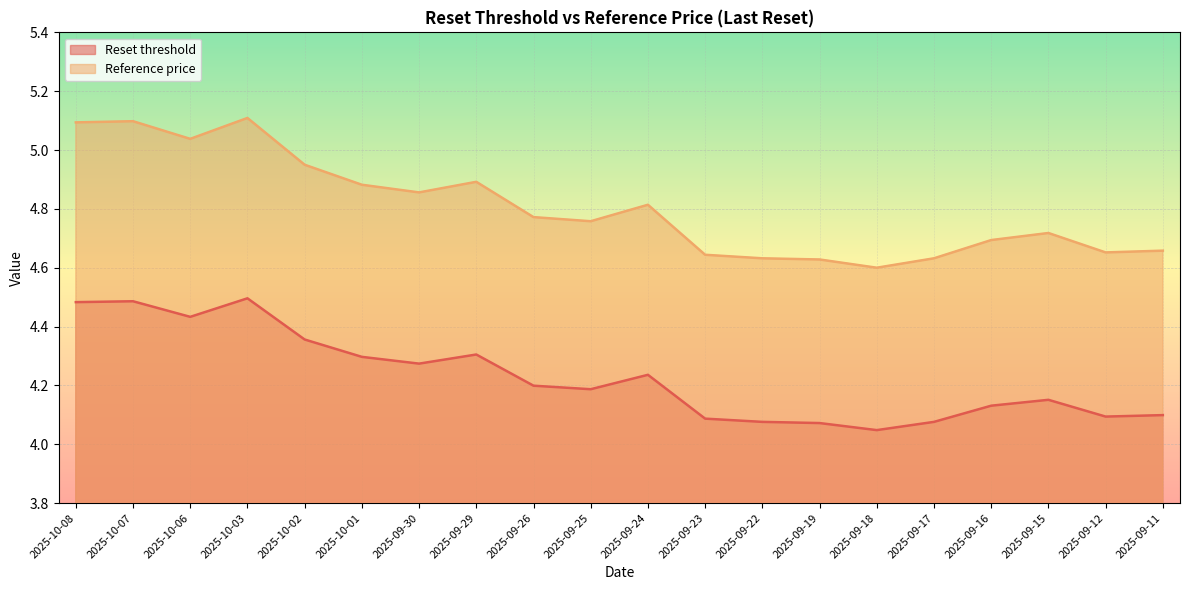

Where is Reference price nearest to the value 4?

2025-09-18